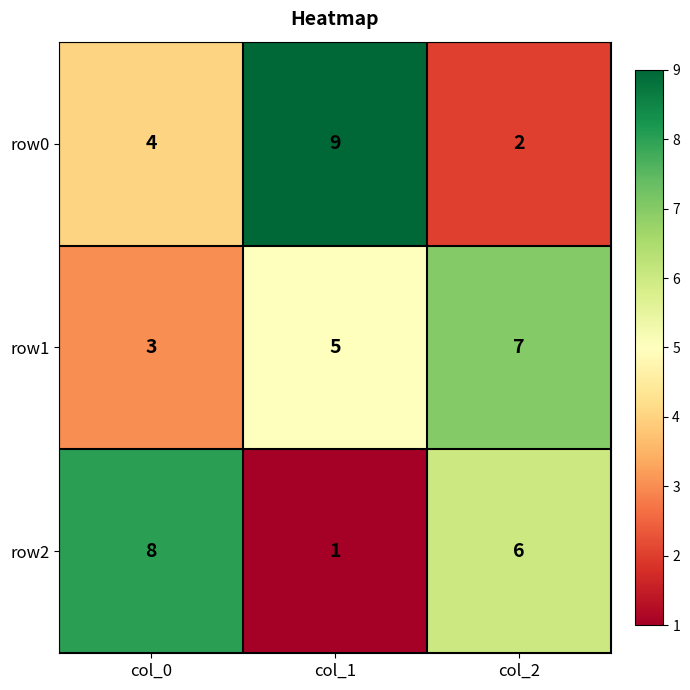

What is the difference between the maximum and minimum values in the row0 series?

7